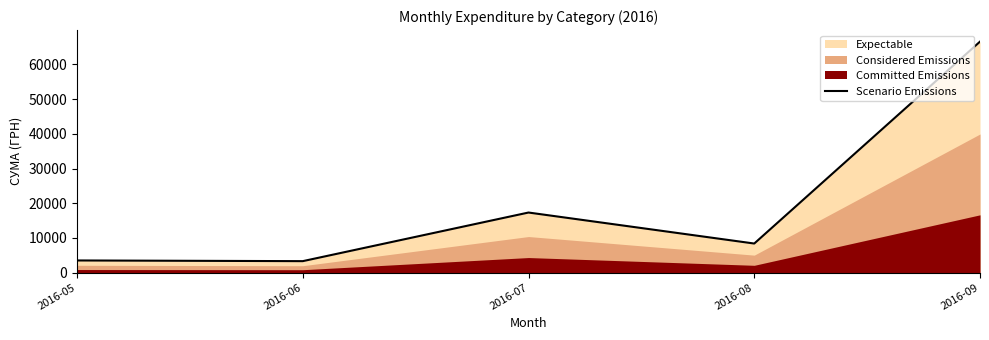

Between 2016-09 and 2016-08, which is larger?

2016-09